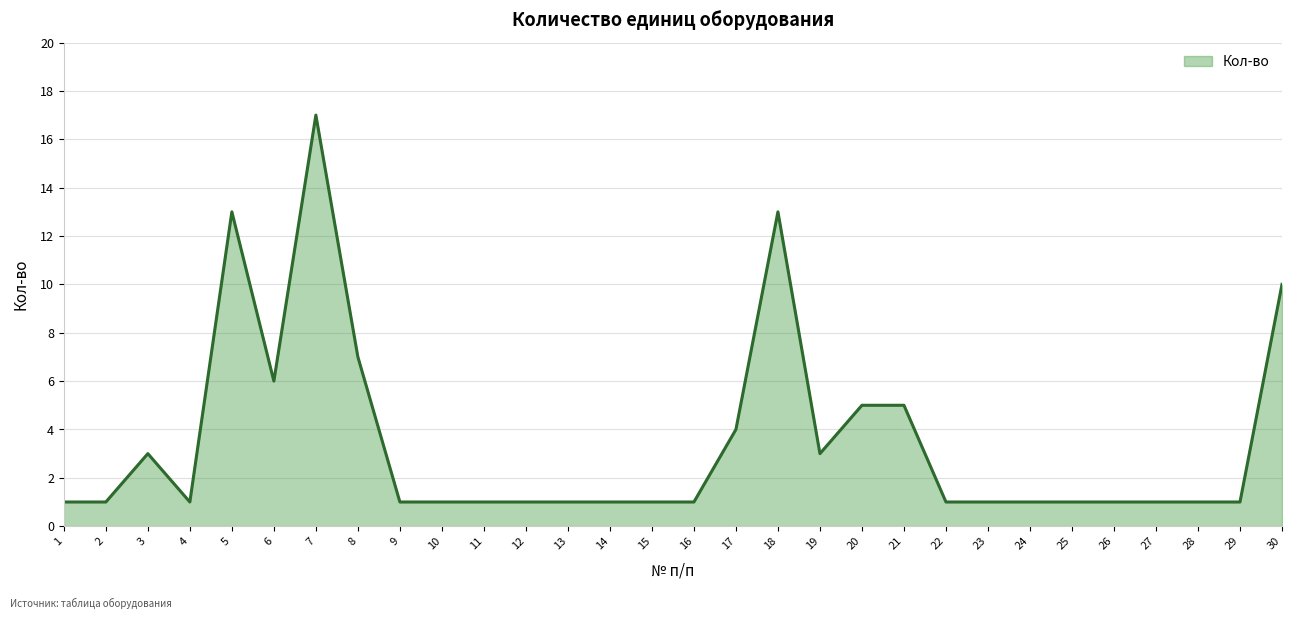

Approximately how many times larger is the value at 3 compared to 23?

3.0